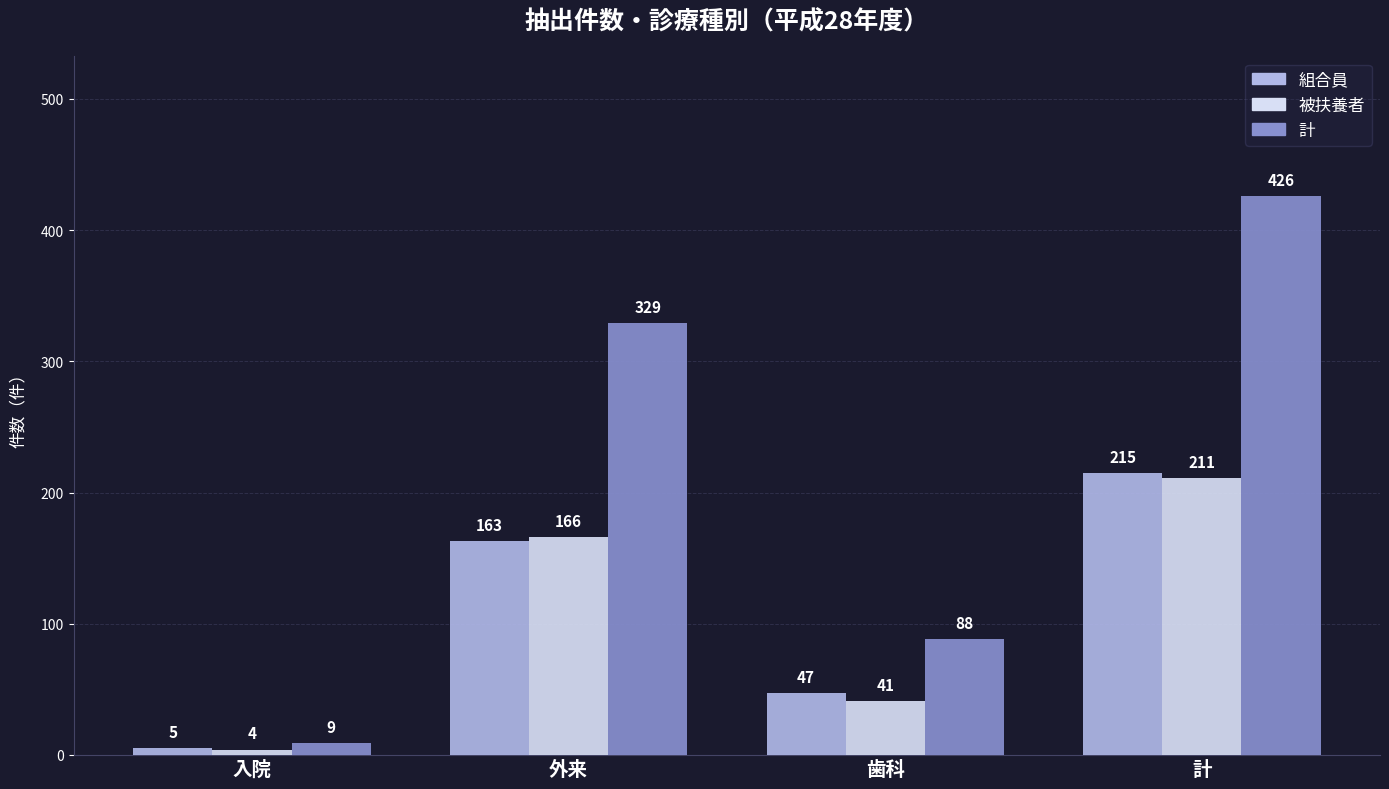

Which series has the largest range (max minus min)?

計